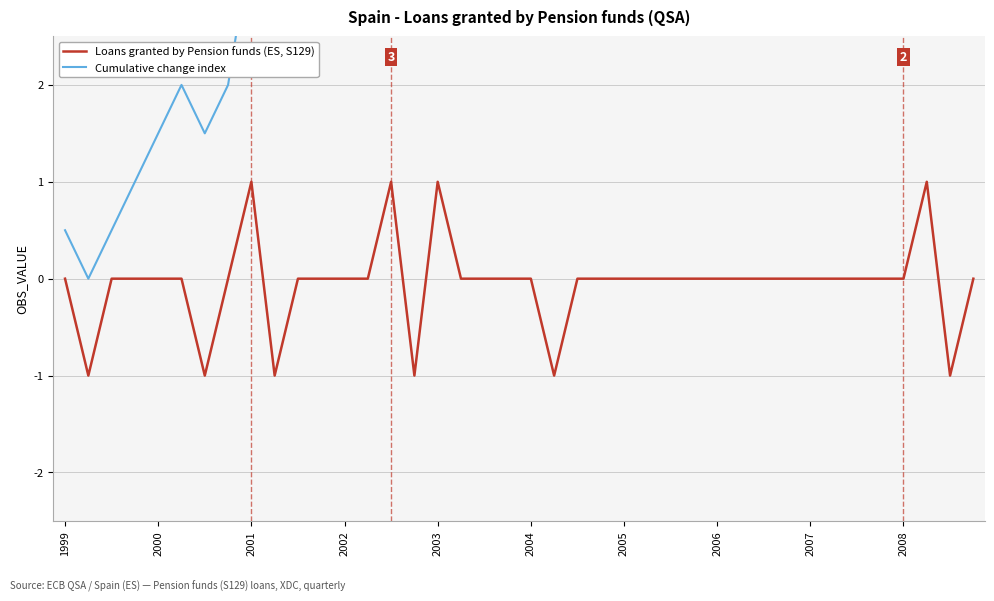

Is this an area chart (filled region under the line)?

No